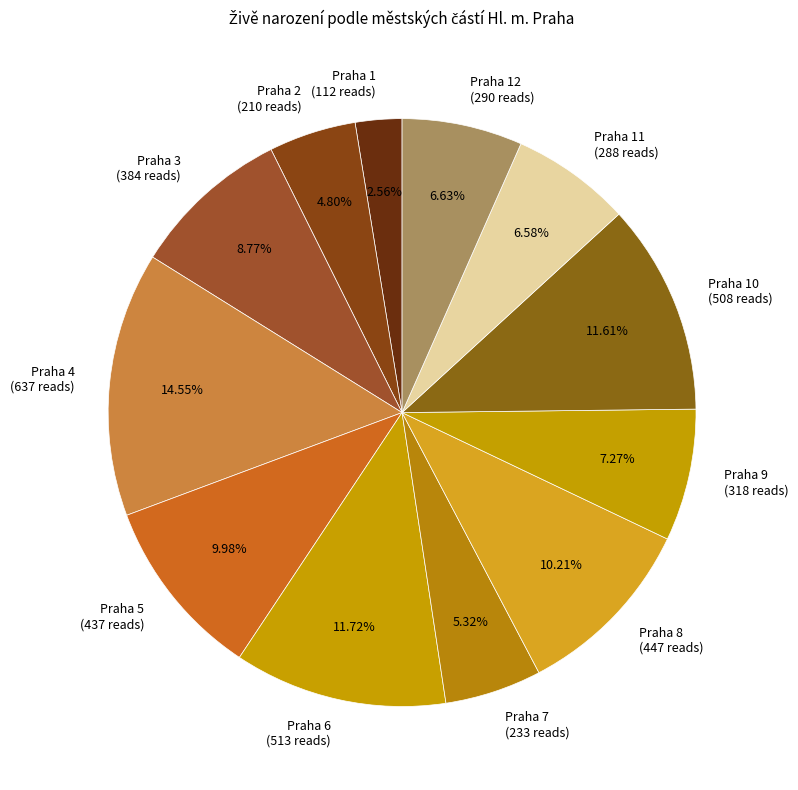

To the nearest percent, what is the combined percentage of Praha 3 and Praha 10?

20%